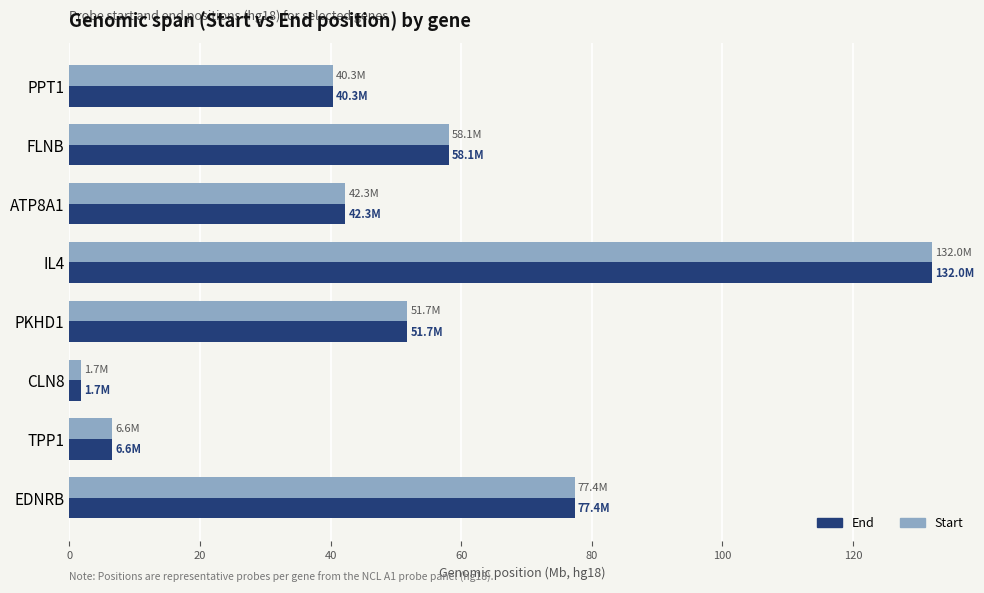

Is it true that Start equals 58.1 at FLNB?

True